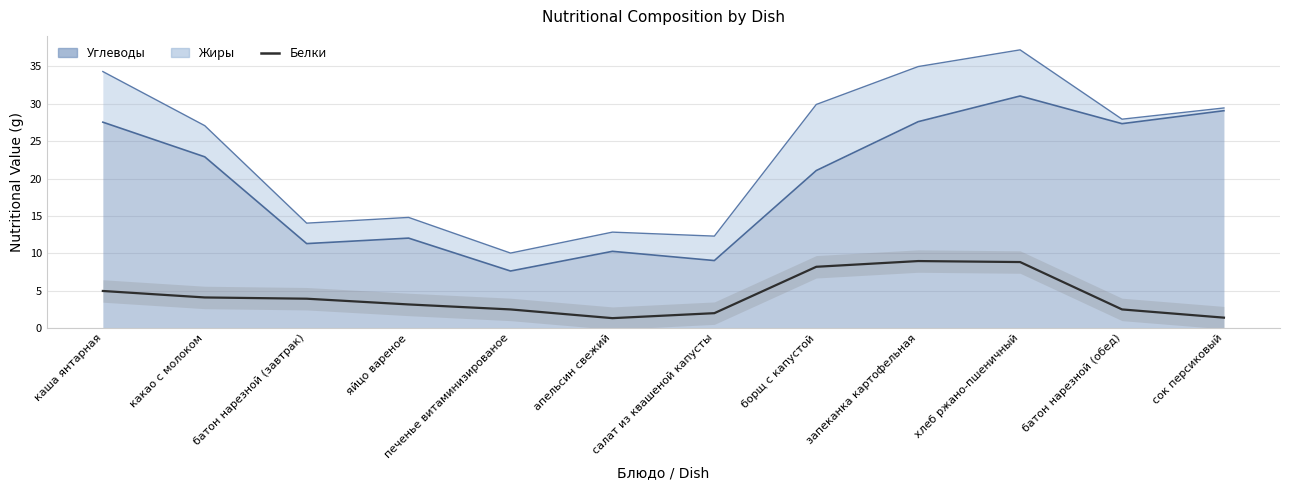

What is the label of the 11th point from the right?

какао с молоком